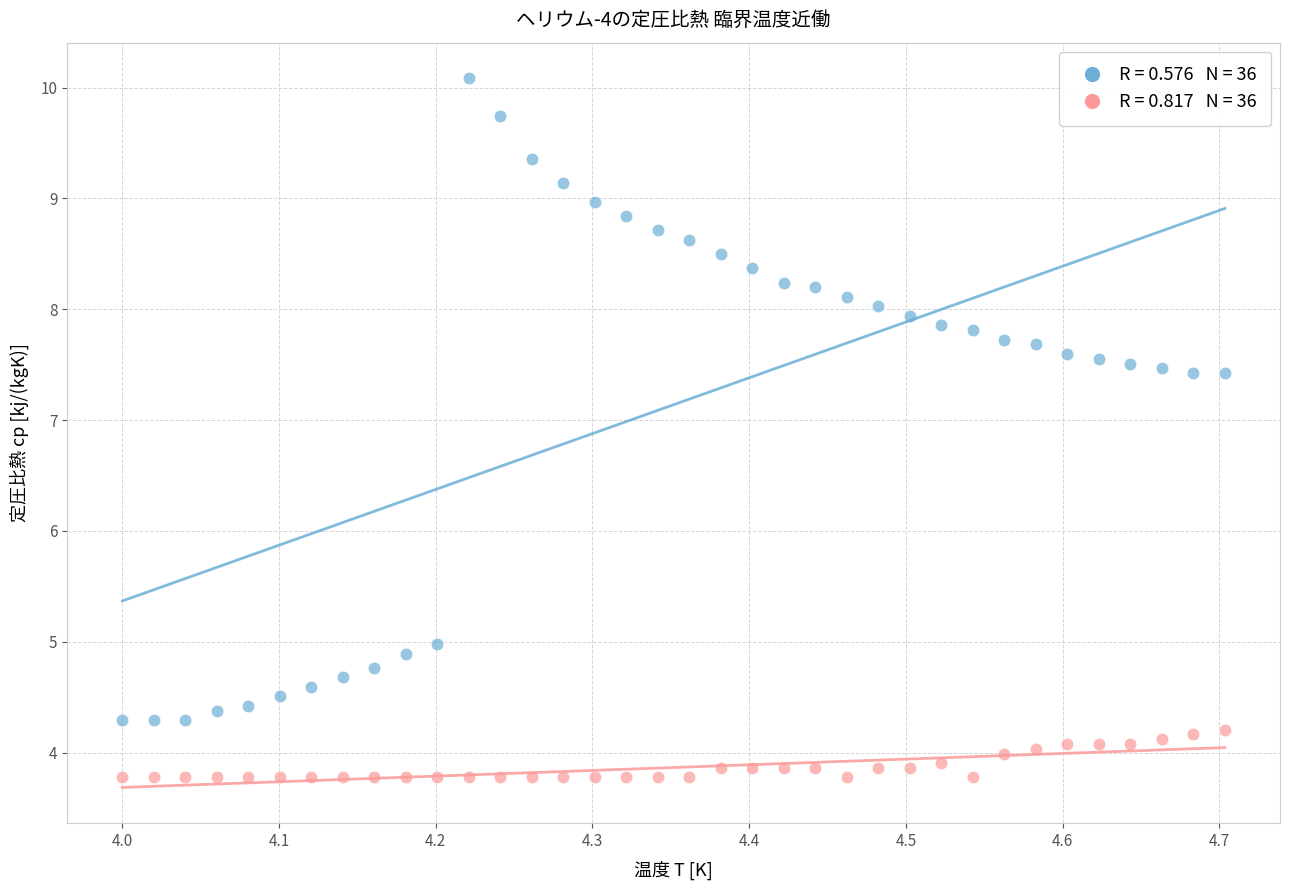

Across all series, what Y value is closest to 6?

5.0